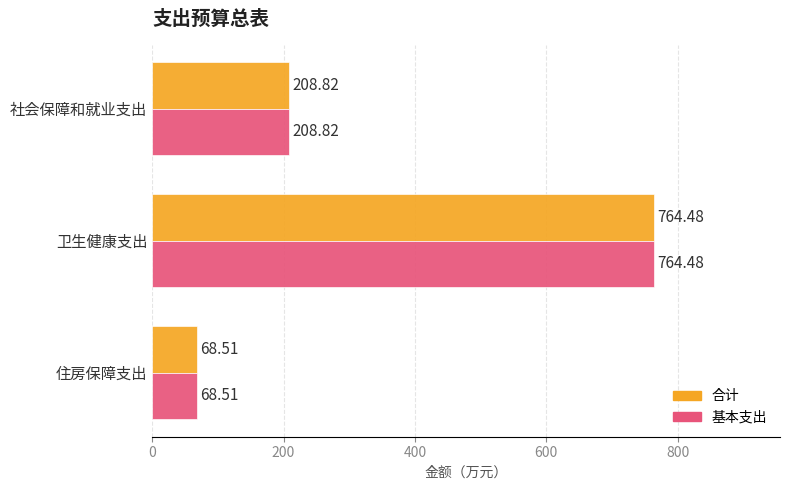

What is the total value across all series at 卫生健康支出?

1529.0